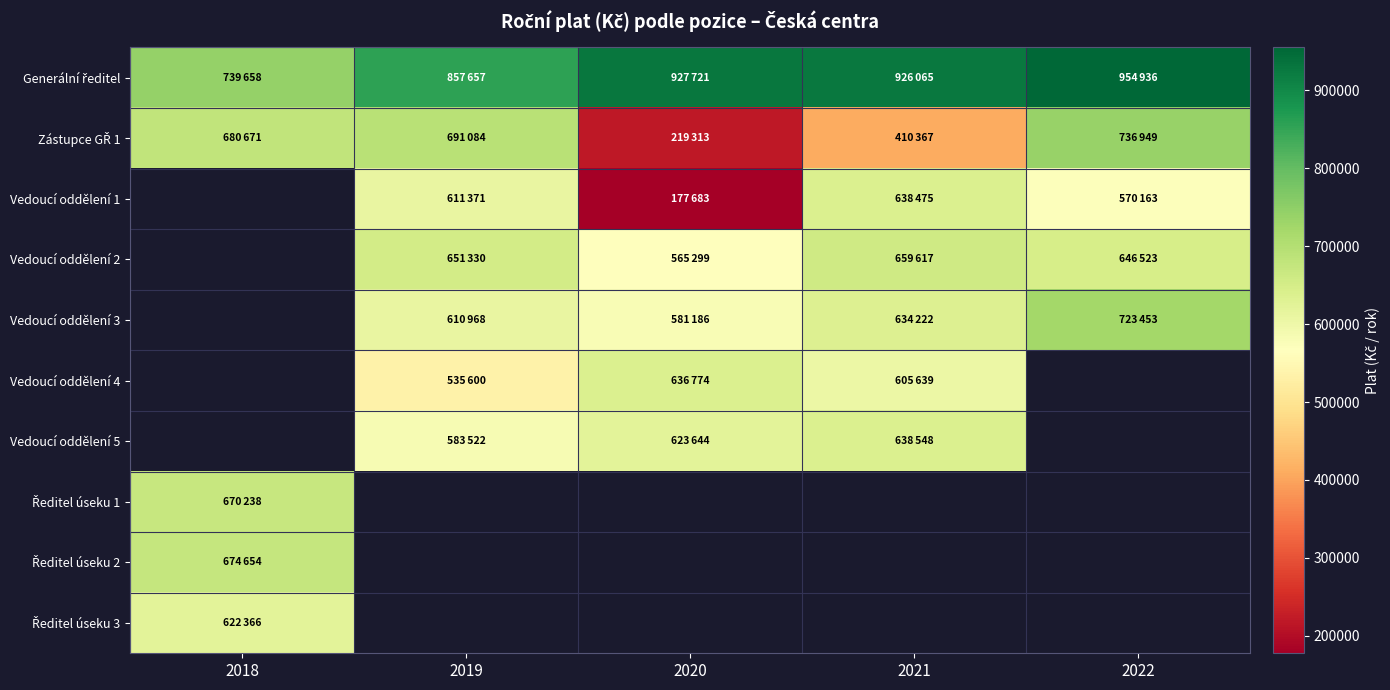

What is the spread (max minus min) of values at 2020?

750038.0